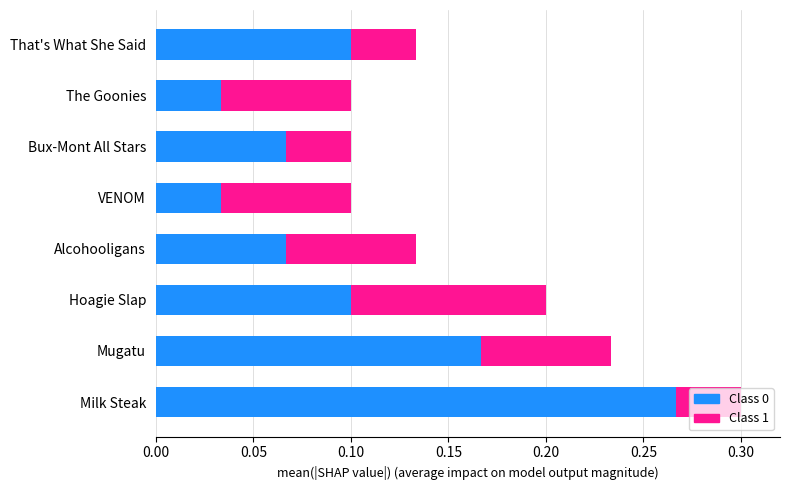

At which category is the sum across all series the highest?

Milk Steak